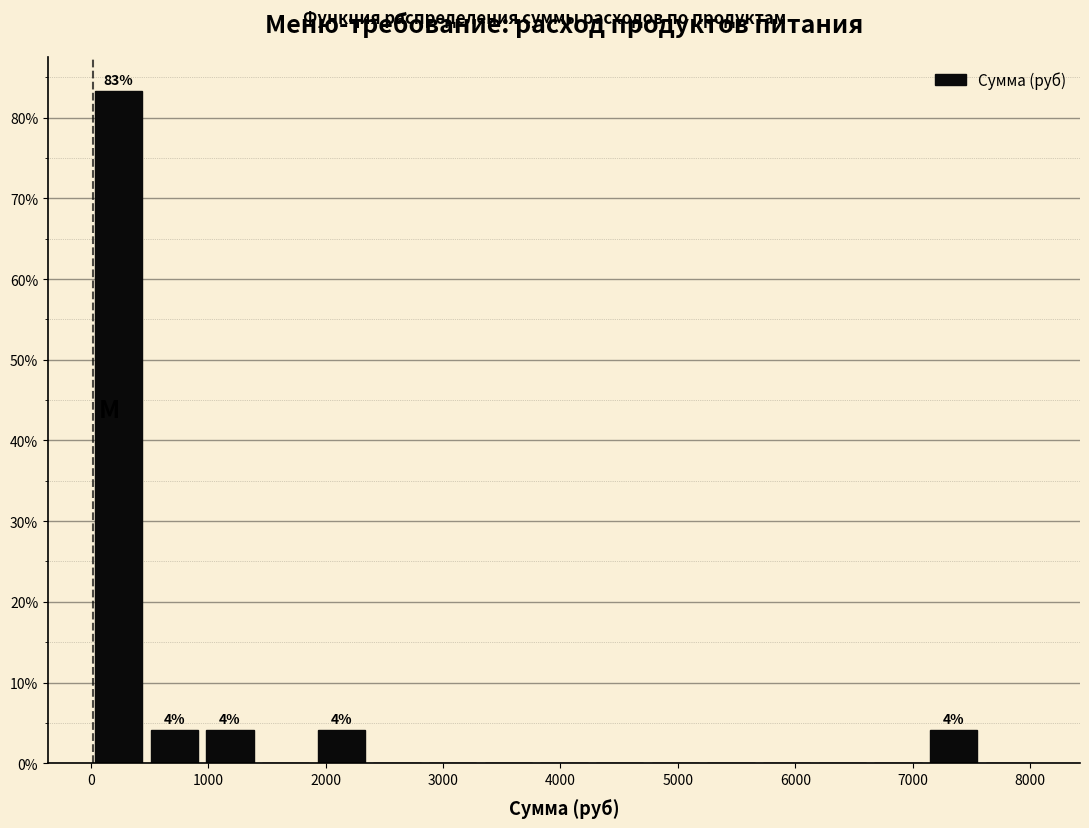

Which range on the x-axis has the tallest bar?

0 to 500